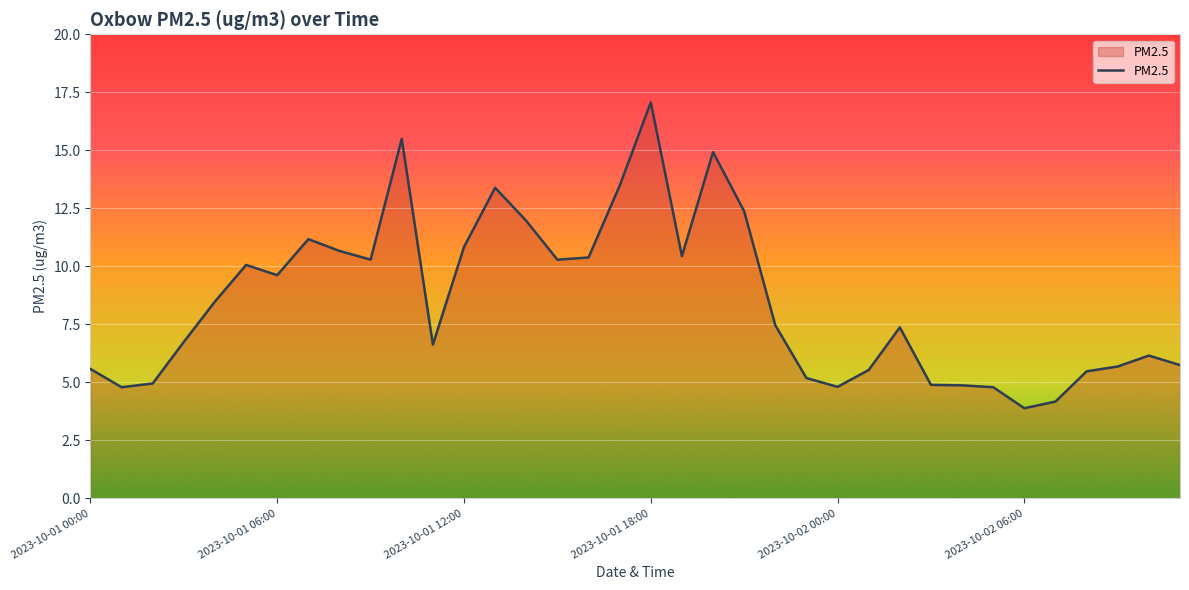

What is the smallest value displayed?

3.9